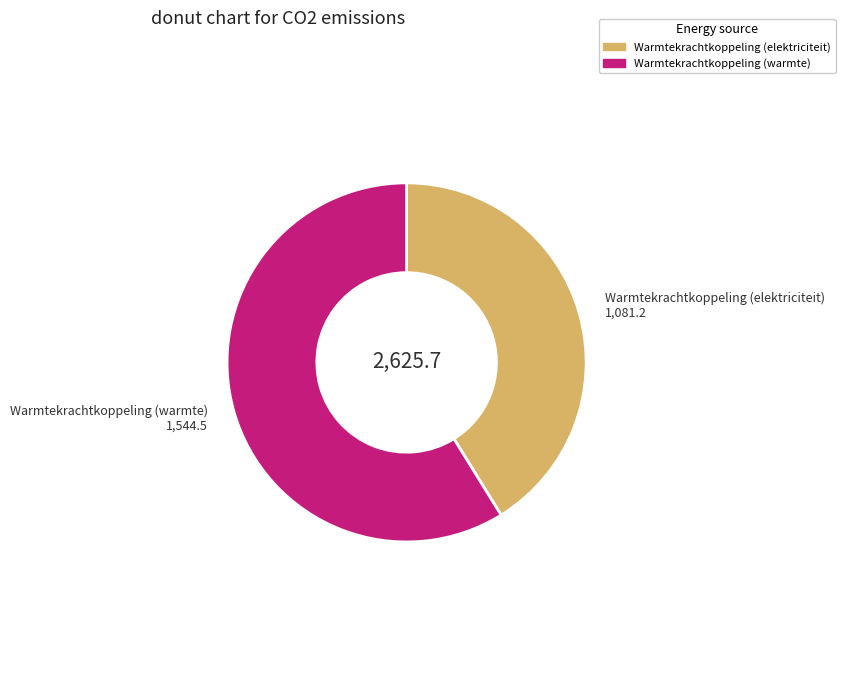

Count the number of slices in the pie.

2